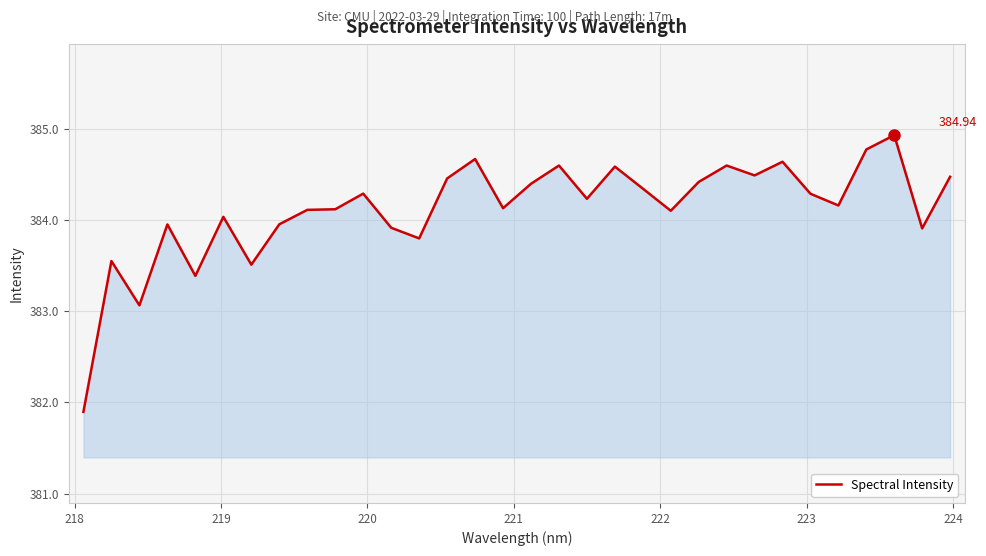

How many lines are shown in the chart?

1